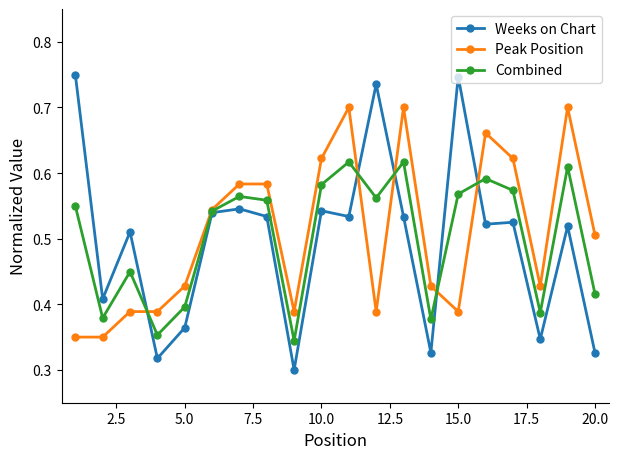

How many interior local valleys does the Combined series have?

6